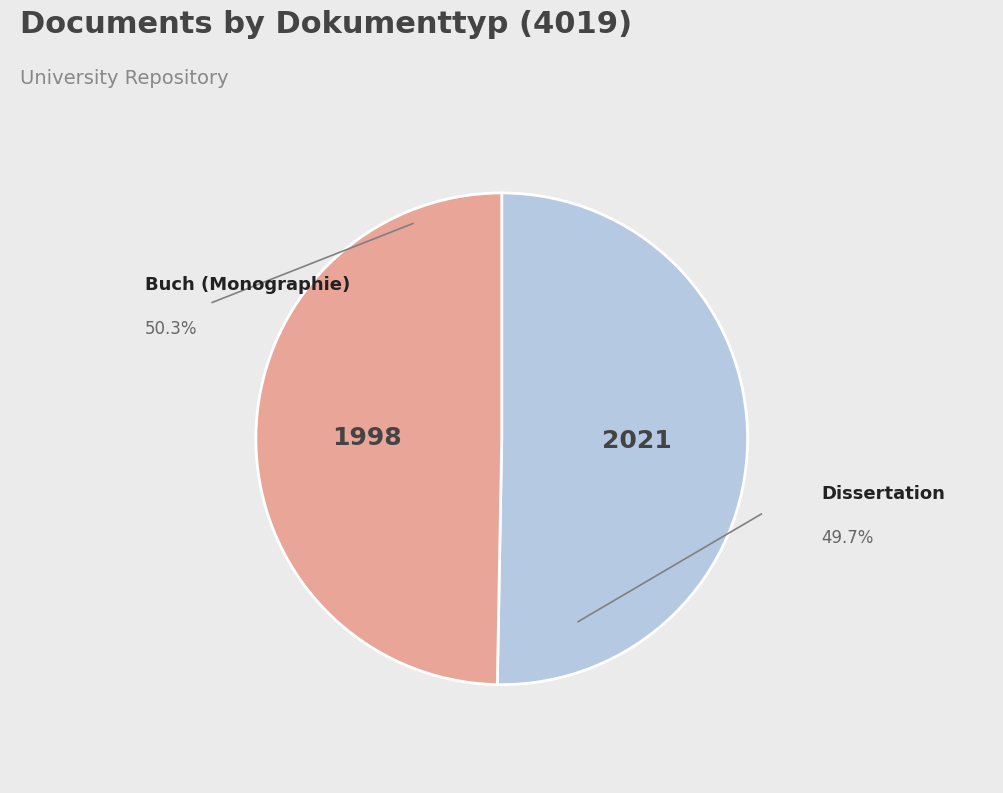

Is there any slice that represents more than half of the pie?

Yes